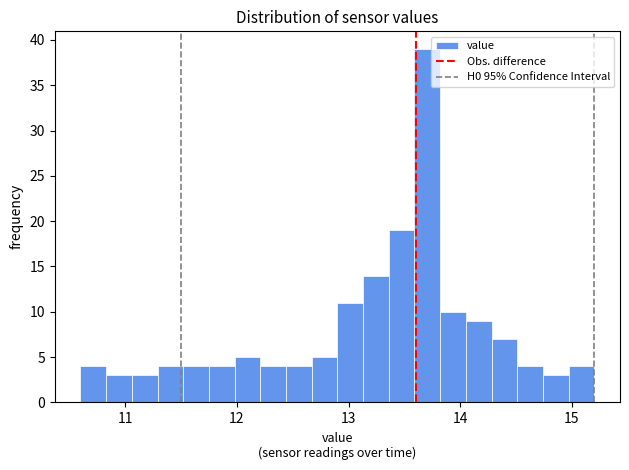

Read against the x-axis, roughly where is the centre of the tallest bar?

13.7